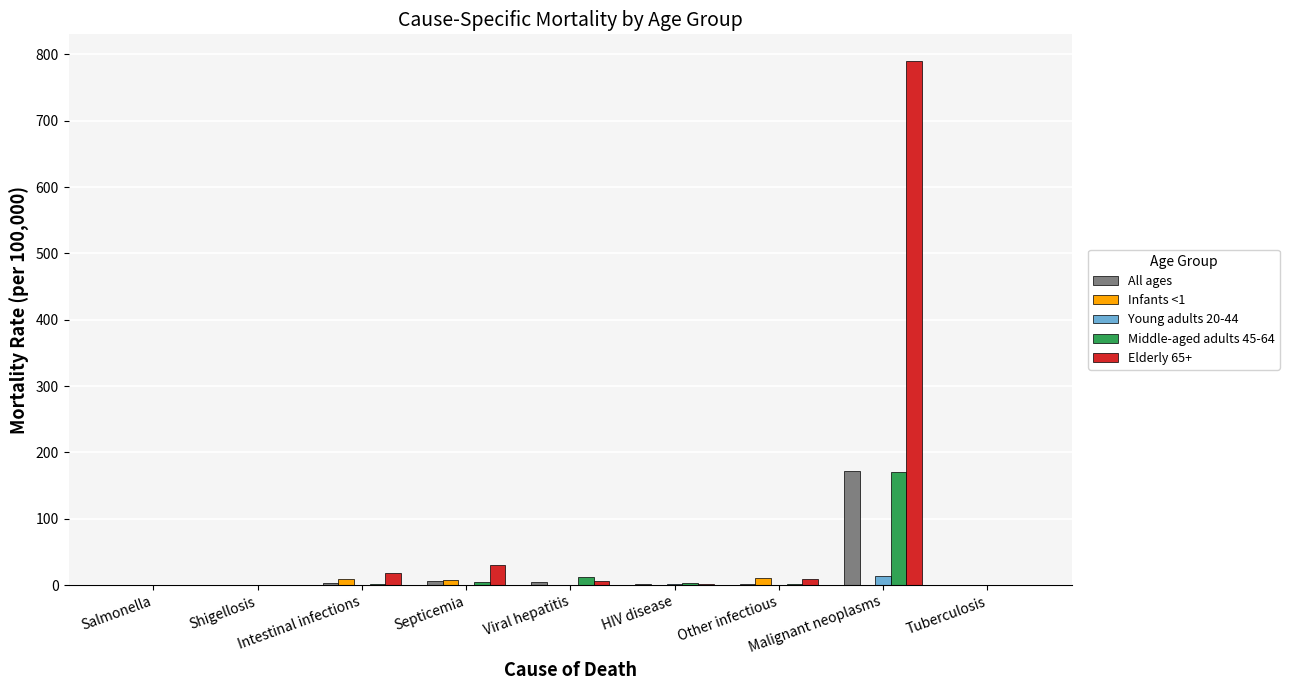

Are the bars grouped side by side (vs. stacked)?

Yes